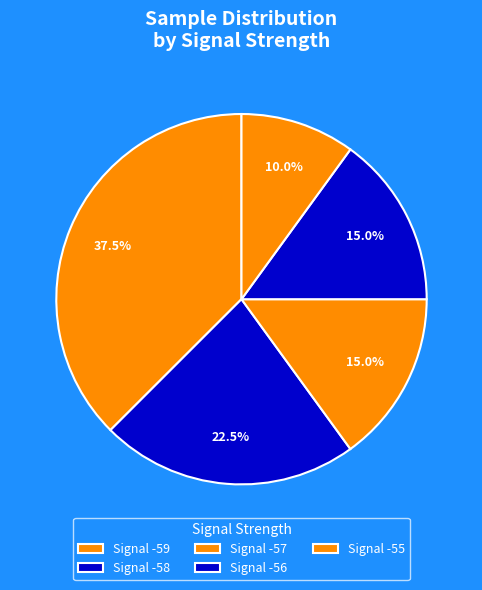

Combined, do Signal -59 and Signal -56 account for over 50%?

Yes